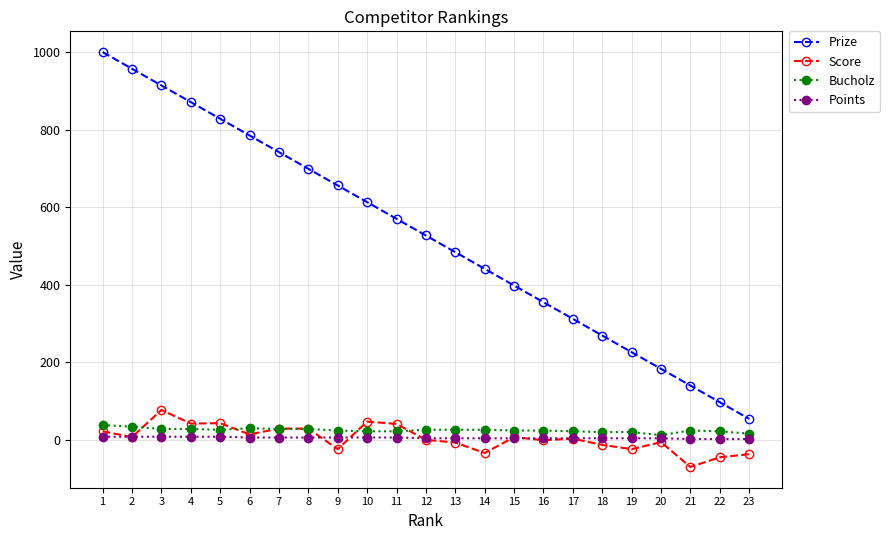

Rank the series by their maximum value, from highest to lowest.

Prize, Score, Bucholz, Points